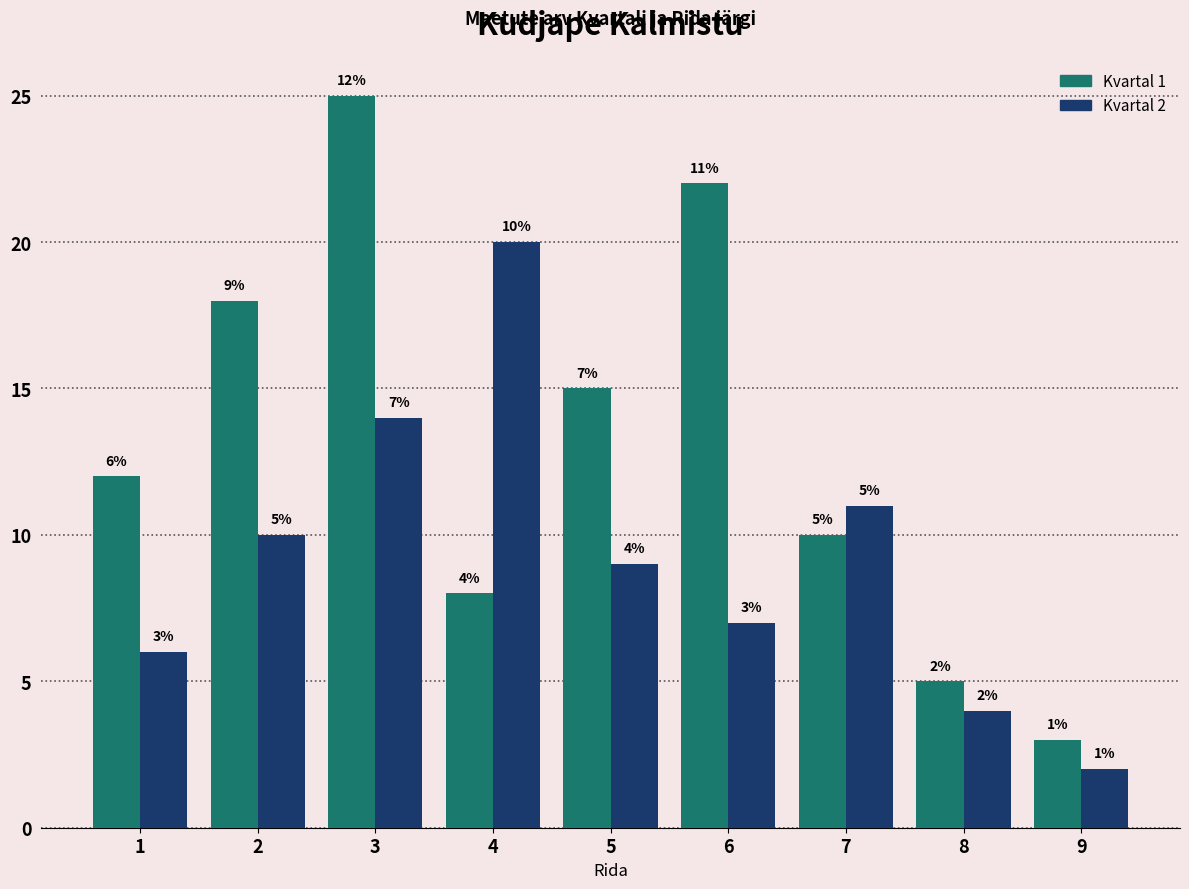

What is the value of the Kvartal 2 bar at the 7th from the left?

11